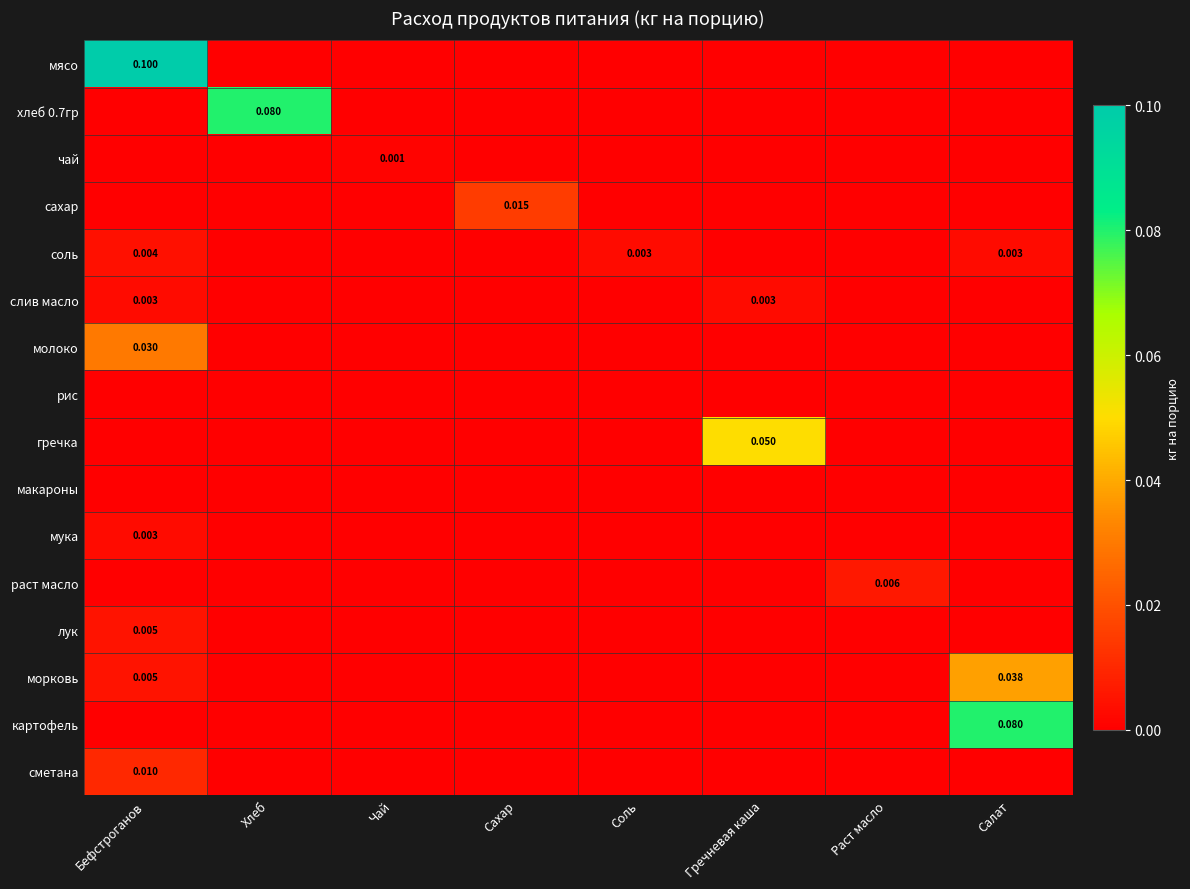

Which has a higher value, Бефстроганов or Чай?

Бефстроганов